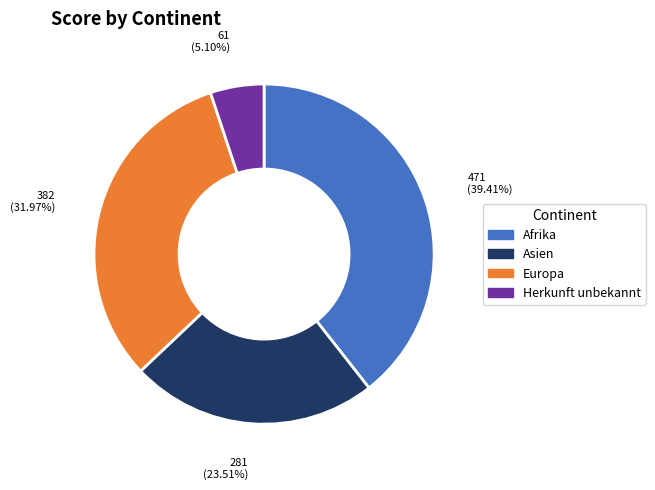

The Afrika slice represents 54% of the pie. True or false?

False